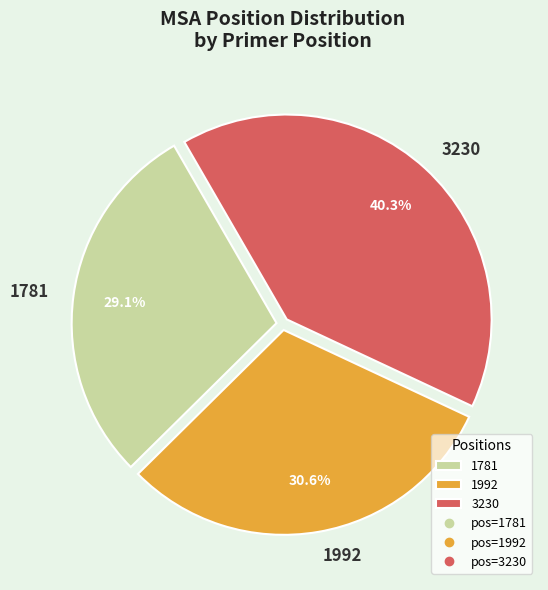

To the nearest percent, what percentage of the pie is 3230?

40%